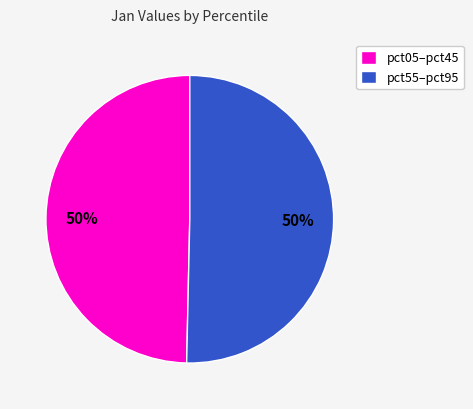

What percentage is the pct55–pct95 slice, to the nearest percent?

50%